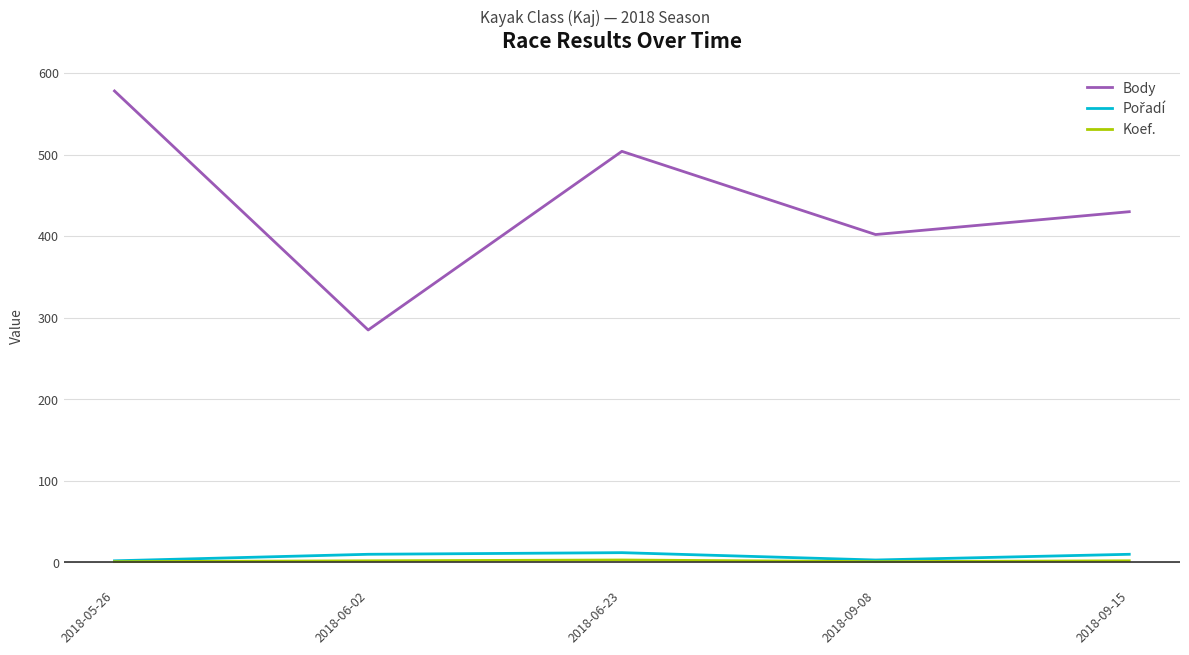

List the labels in order of Body value, smallest first.

2018-06-02, 2018-09-08, 2018-09-15, 2018-06-23, 2018-05-26